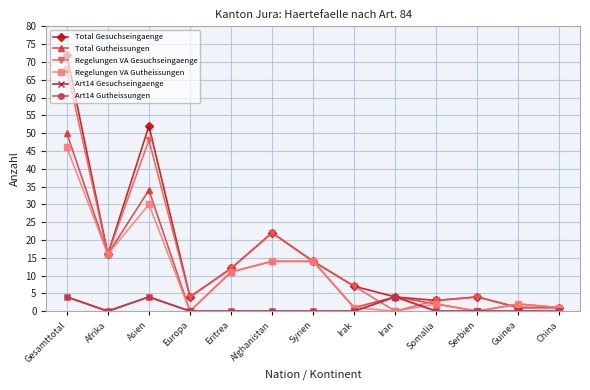

Is the value of Art14 Gutheissungen at Gesamttotal greater than the value of Art14 Gesuchseingaenge at Guinea?

Yes